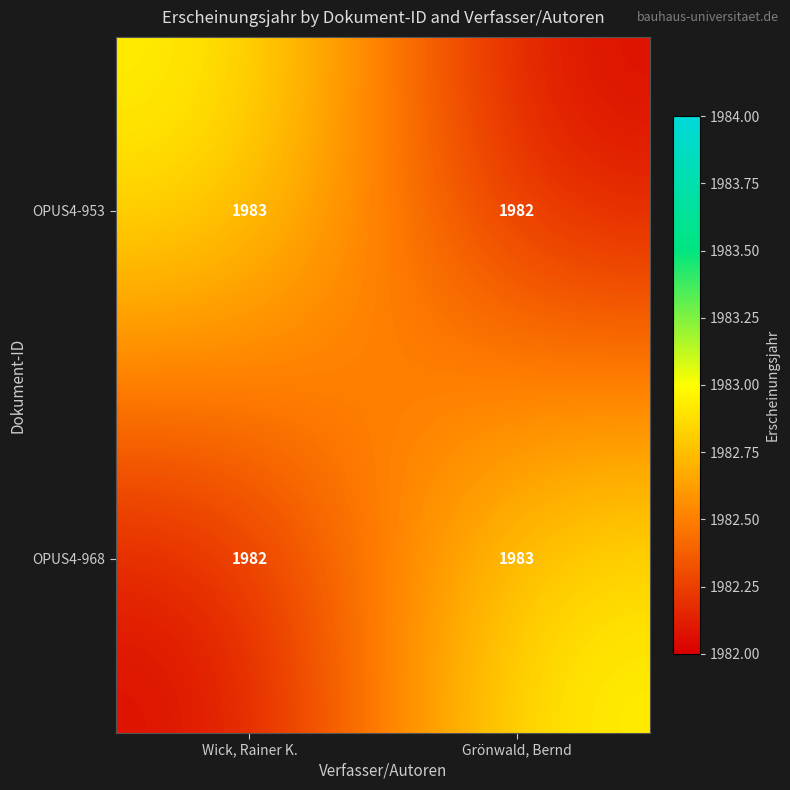

Reading left to right, list all the values displayed in this chart.

OPUS4-953: 1983	1982
OPUS4-968: 1982	1983